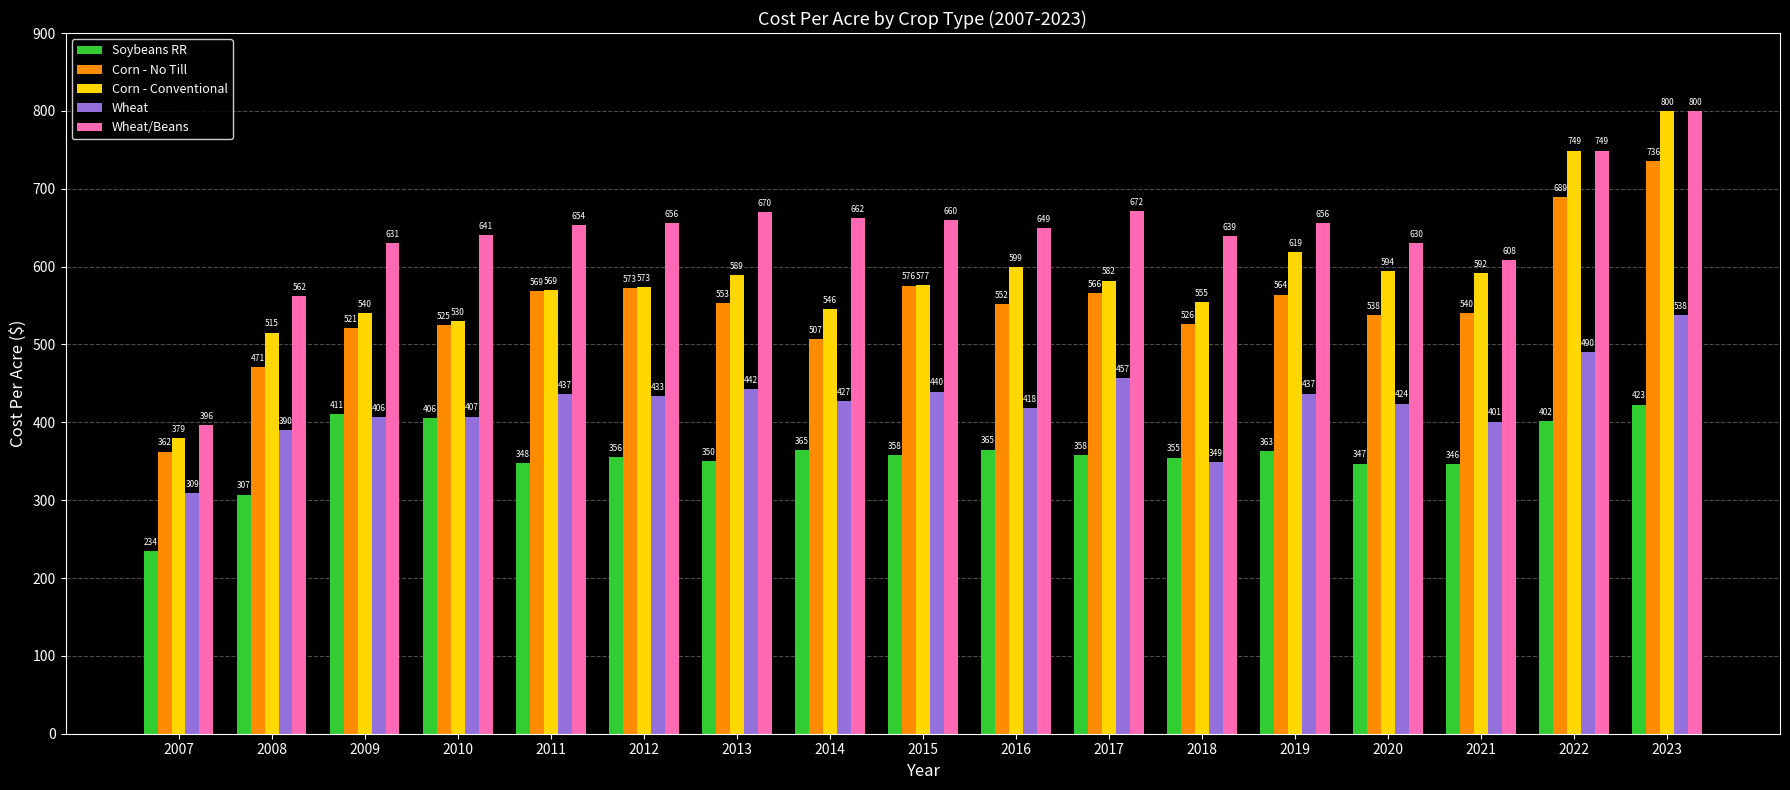

Which series has the largest total across all categories?

Wheat/Beans